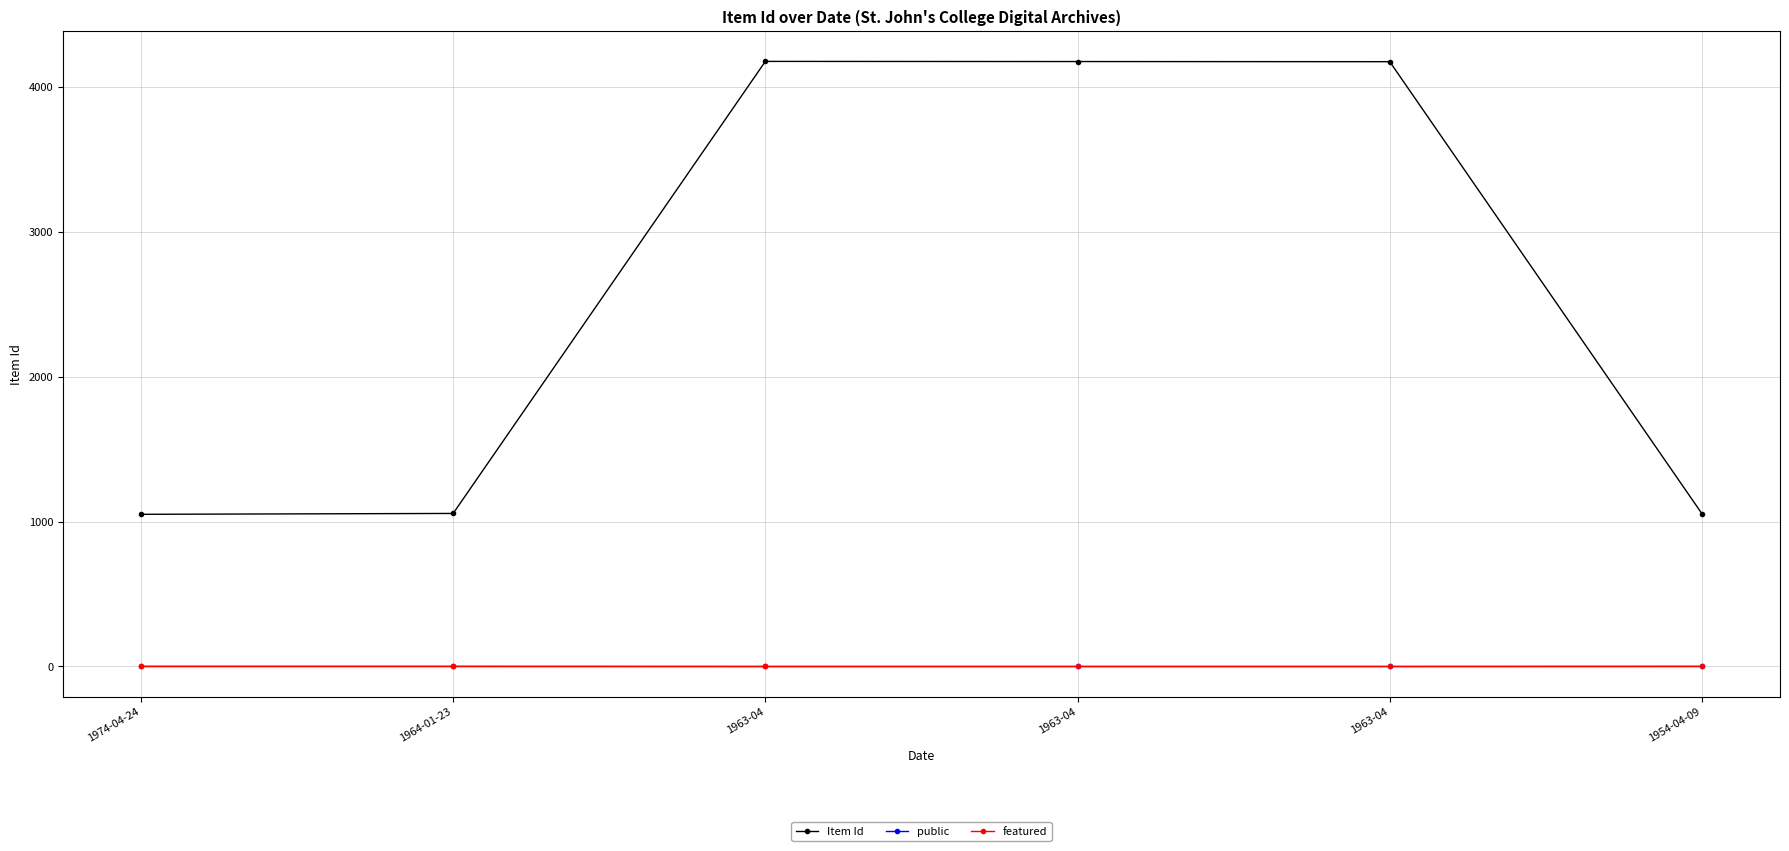

What is the lowest value of the Item Id series?

1050